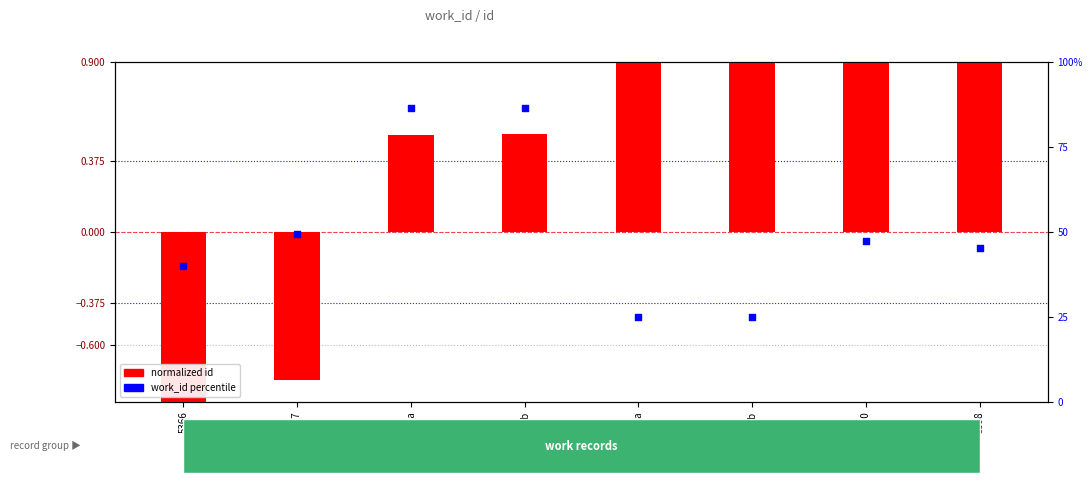

At which category is the sum across all series the highest?

7408_b